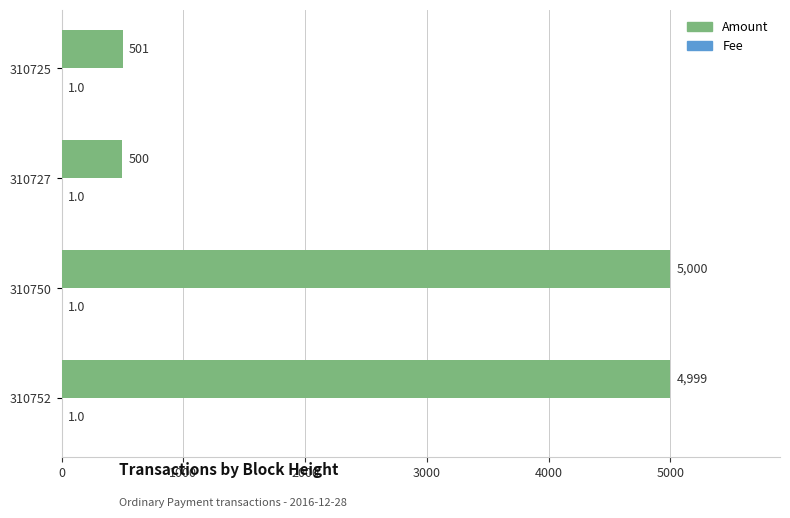

What is the sum of all Amount values?

11000